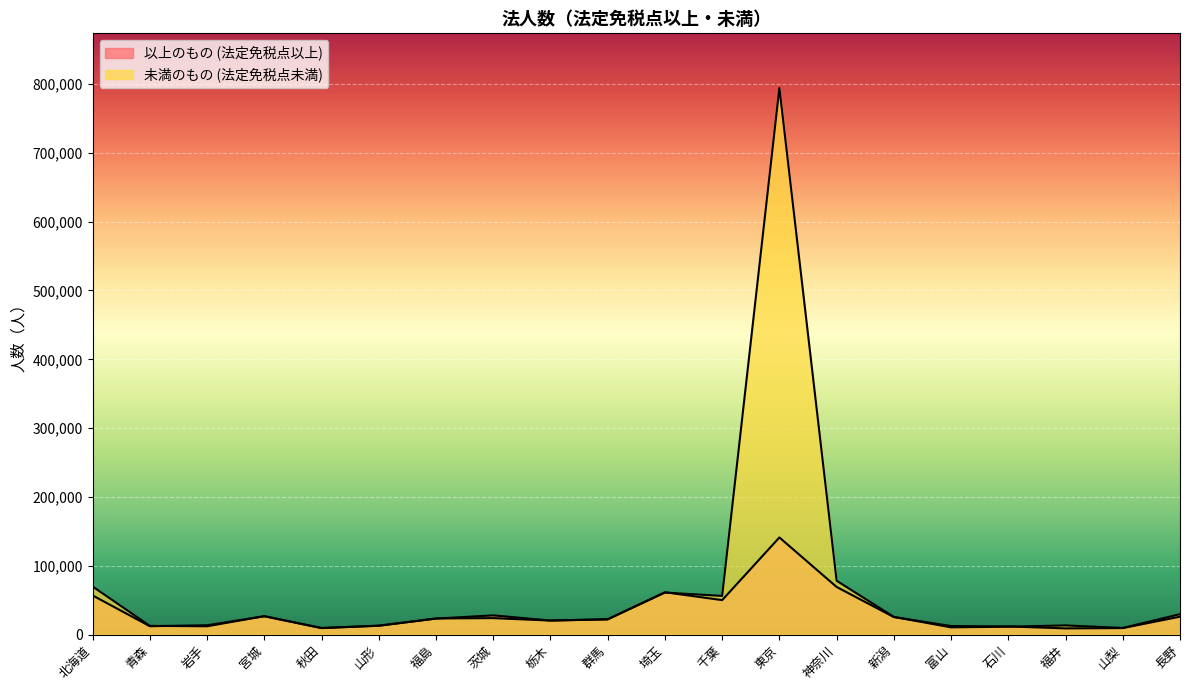

Is it true that 未満のもの (法定免税点未満) equals 13043 at 山梨?

False